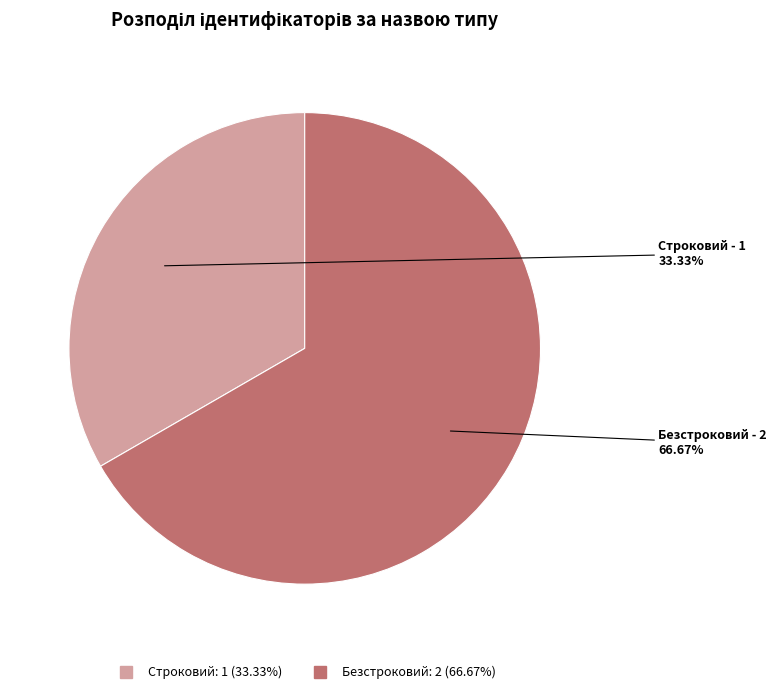

Is there any slice that represents more than half of the pie?

Yes